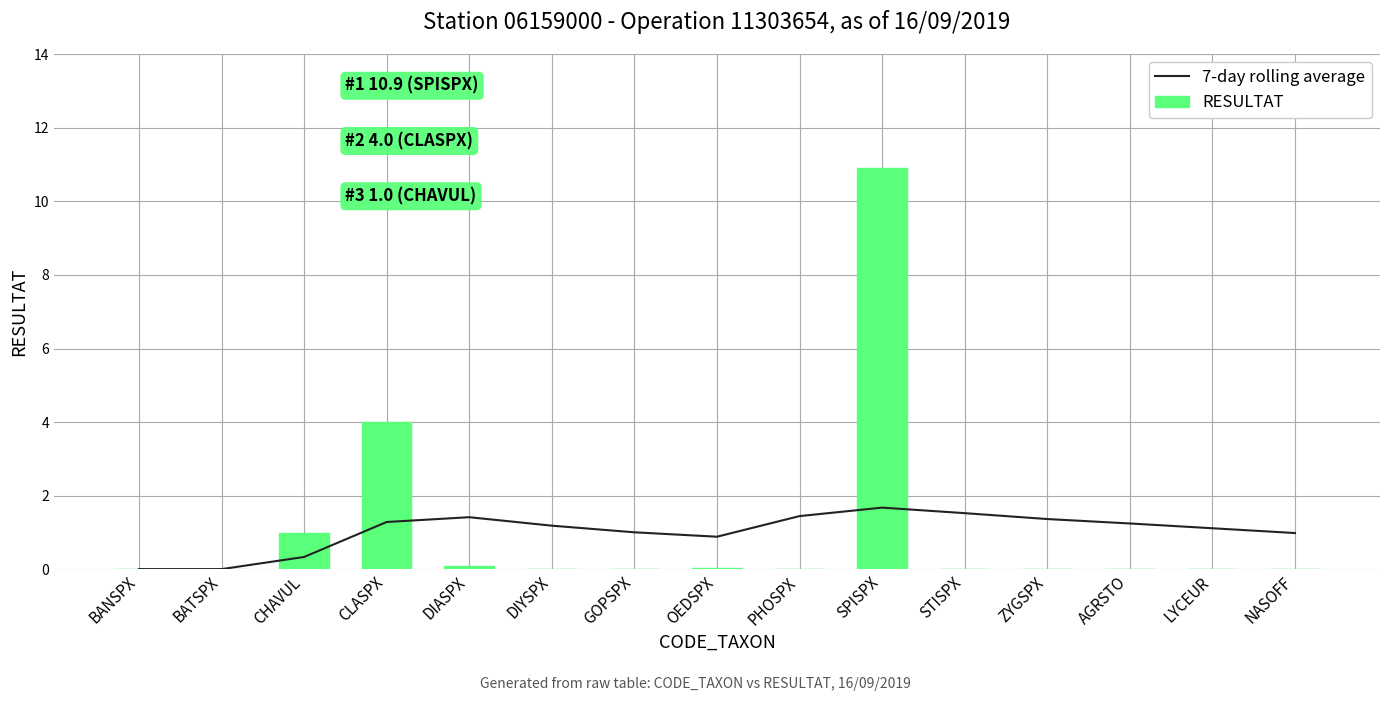

What is the total value across all series at NASOFF?

1.0